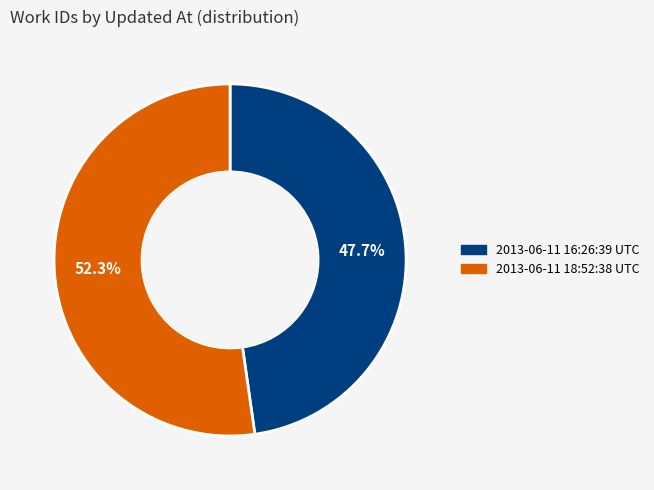

How many slices are in this pie chart?

2